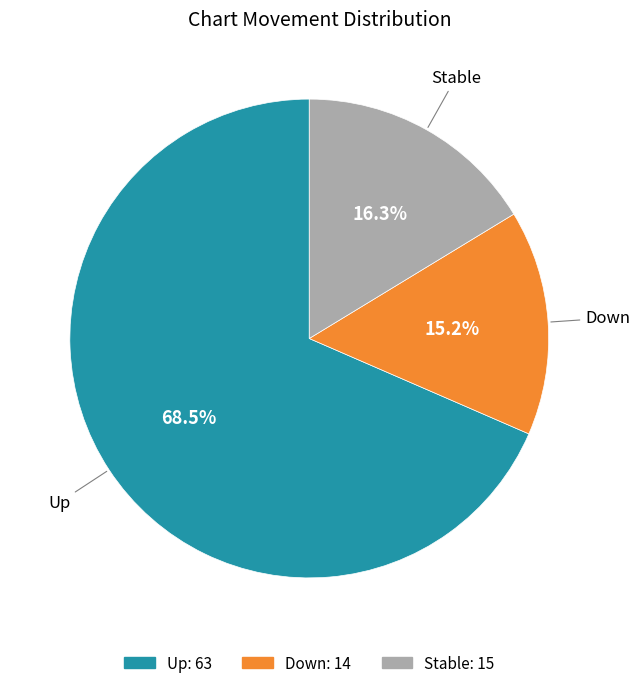

Is there a majority slice in this chart?

Yes